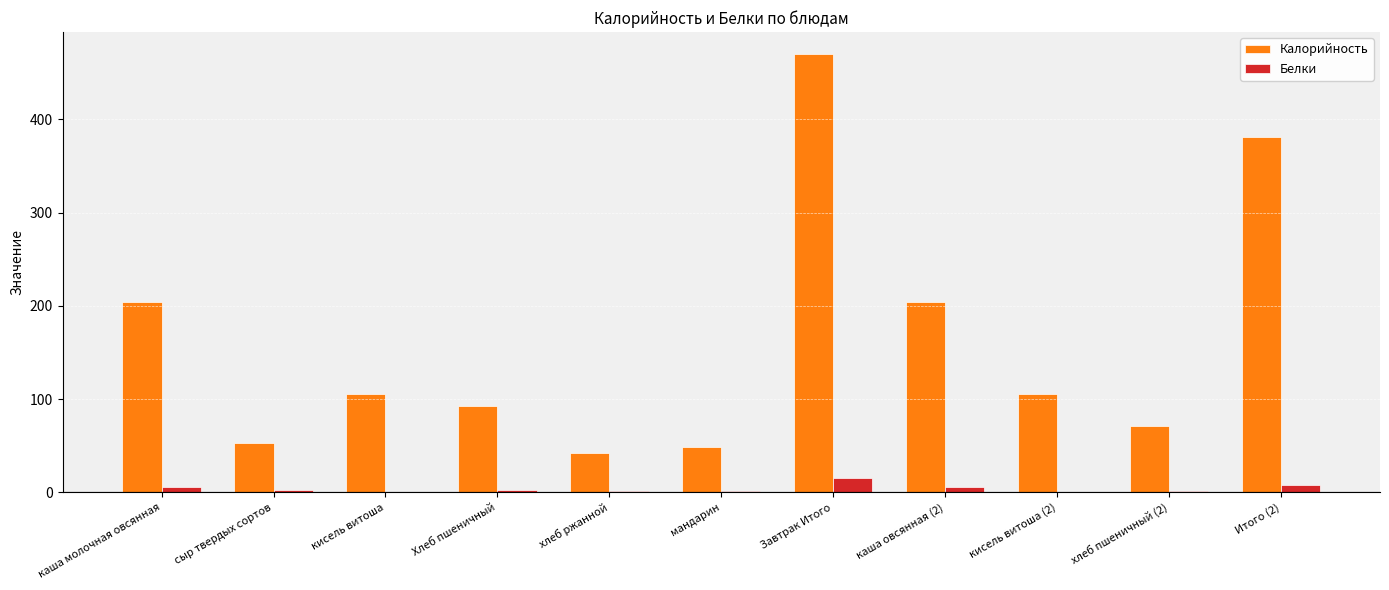

Between хлеб ржанной and Итого (2), which series saw the biggest shift?

Калорийность